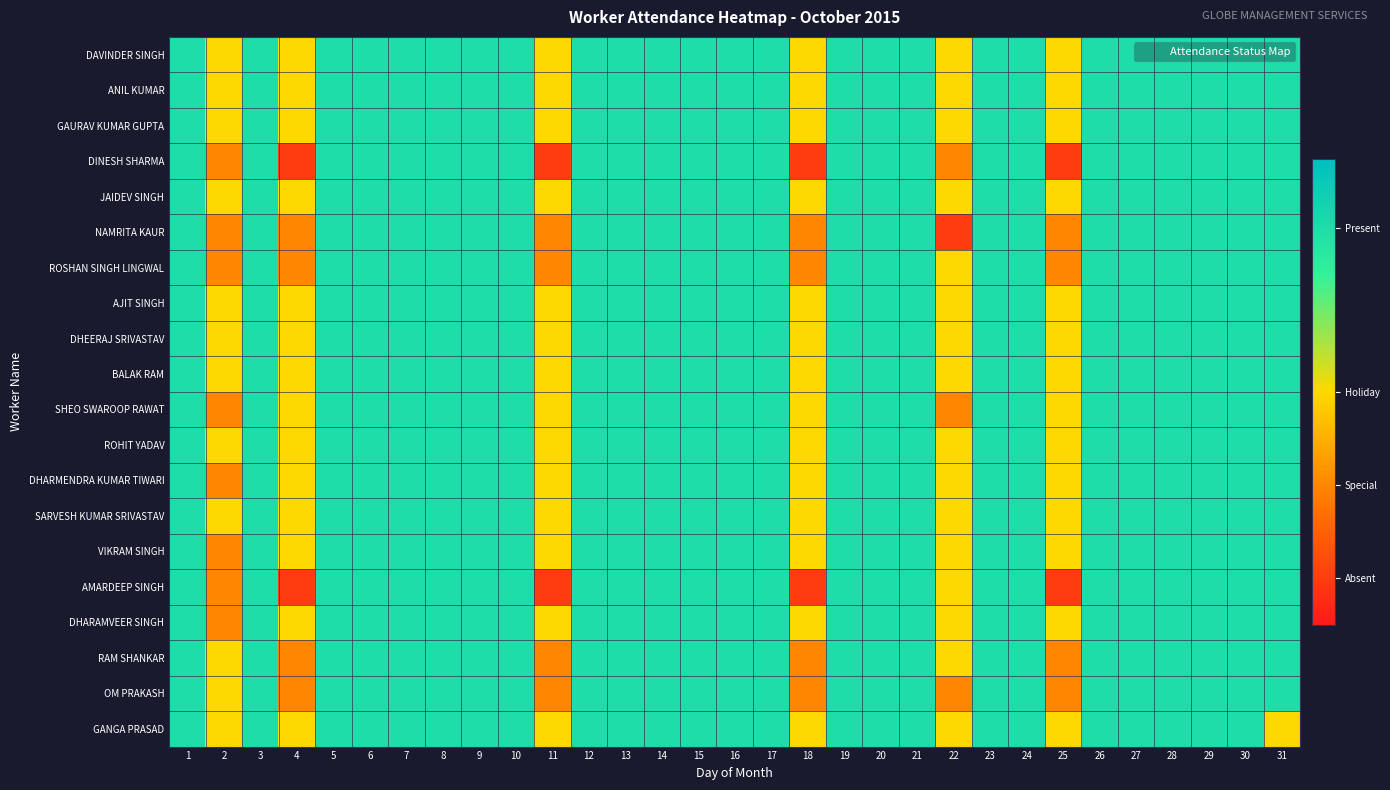

Reading left to right, transcribe all the data shown in this chart.

DAVINDER SINGH: 1=0.8	2=0.5	3=0.8	4=0.5	5=0.8	6=0.8	7=0.8	8=0.8	9=0.8	10=0.8	11=0.5	12=0.8	13=0.8	14=0.8	15=0.8	16=0.8	17=0.8	18=0.5	19=0.8	20=0.8	21=0.8	22=0.5	23=0.8	24=0.8	25=0.5	26=0.8	27=0.8	28=0.8	29=0.8	30=0.8	31=0.8
ANIL KUMAR: 1=0.8	2=0.5	3=0.8	4=0.5	5=0.8	6=0.8	7=0.8	8=0.8	9=0.8	10=0.8	11=0.5	12=0.8	13=0.8	14=0.8	15=0.8	16=0.8	17=0.8	18=0.5	19=0.8	20=0.8	21=0.8	22=0.5	23=0.8	24=0.8	25=0.5	26=0.8	27=0.8	28=0.8	29=0.8	30=0.8	31=0.8
GAURAV KUMAR GUPTA: 1=0.8	2=0.5	3=0.8	4=0.5	5=0.8	6=0.8	7=0.8	8=0.8	9=0.8	10=0.8	11=0.5	12=0.8	13=0.8	14=0.8	15=0.8	16=0.8	17=0.8	18=0.5	19=0.8	20=0.8	21=0.8	22=0.5	23=0.8	24=0.8	25=0.5	26=0.8	27=0.8	28=0.8	29=0.8	30=0.8	31=0.8
DINESH SHARMA: 1=0.8	2=0.3	3=0.8	4=0.1	5=0.8	6=0.8	7=0.8	8=0.8	9=0.8	10=0.8	11=0.1	12=0.8	13=0.8	14=0.8	15=0.8	16=0.8	17=0.8	18=0.1	19=0.8	20=0.8	21=0.8	22=0.3	23=0.8	24=0.8	25=0.1	26=0.8	27=0.8	28=0.8	29=0.8	30=0.8	31=0.8
JAIDEV SINGH: 1=0.8	2=0.5	3=0.8	4=0.5	5=0.8	6=0.8	7=0.8	8=0.8	9=0.8	10=0.8	11=0.5	12=0.8	13=0.8	14=0.8	15=0.8	16=0.8	17=0.8	18=0.5	19=0.8	20=0.8	21=0.8	22=0.5	23=0.8	24=0.8	25=0.5	26=0.8	27=0.8	28=0.8	29=0.8	30=0.8	31=0.8
NAMRITA KAUR: 1=0.8	2=0.3	3=0.8	4=0.3	5=0.8	6=0.8	7=0.8	8=0.8	9=0.8	10=0.8	11=0.3	12=0.8	13=0.8	14=0.8	15=0.8	16=0.8	17=0.8	18=0.3	19=0.8	20=0.8	21=0.8	22=0.1	23=0.8	24=0.8	25=0.3	26=0.8	27=0.8	28=0.8	29=0.8	30=0.8	31=0.8
ROSHAN SINGH LINGWAL: 1=0.8	2=0.3	3=0.8	4=0.3	5=0.8	6=0.8	7=0.8	8=0.8	9=0.8	10=0.8	11=0.3	12=0.8	13=0.8	14=0.8	15=0.8	16=0.8	17=0.8	18=0.3	19=0.8	20=0.8	21=0.8	22=0.5	23=0.8	24=0.8	25=0.3	26=0.8	27=0.8	28=0.8	29=0.8	30=0.8	31=0.8
AJIT SINGH: 1=0.8	2=0.5	3=0.8	4=0.5	5=0.8	6=0.8	7=0.8	8=0.8	9=0.8	10=0.8	11=0.5	12=0.8	13=0.8	14=0.8	15=0.8	16=0.8	17=0.8	18=0.5	19=0.8	20=0.8	21=0.8	22=0.5	23=0.8	24=0.8	25=0.5	26=0.8	27=0.8	28=0.8	29=0.8	30=0.8	31=0.8
DHEERAJ SRIVASTAV: 1=0.8	2=0.5	3=0.8	4=0.5	5=0.8	6=0.8	7=0.8	8=0.8	9=0.8	10=0.8	11=0.5	12=0.8	13=0.8	14=0.8	15=0.8	16=0.8	17=0.8	18=0.5	19=0.8	20=0.8	21=0.8	22=0.5	23=0.8	24=0.8	25=0.5	26=0.8	27=0.8	28=0.8	29=0.8	30=0.8	31=0.8
BALAK RAM: 1=0.8	2=0.5	3=0.8	4=0.5	5=0.8	6=0.8	7=0.8	8=0.8	9=0.8	10=0.8	11=0.5	12=0.8	13=0.8	14=0.8	15=0.8	16=0.8	17=0.8	18=0.5	19=0.8	20=0.8	21=0.8	22=0.5	23=0.8	24=0.8	25=0.5	26=0.8	27=0.8	28=0.8	29=0.8	30=0.8	31=0.8
SHEO SWAROOP RAWAT: 1=0.8	2=0.3	3=0.8	4=0.5	5=0.8	6=0.8	7=0.8	8=0.8	9=0.8	10=0.8	11=0.5	12=0.8	13=0.8	14=0.8	15=0.8	16=0.8	17=0.8	18=0.5	19=0.8	20=0.8	21=0.8	22=0.3	23=0.8	24=0.8	25=0.5	26=0.8	27=0.8	28=0.8	29=0.8	30=0.8	31=0.8
ROHIT YADAV: 1=0.8	2=0.5	3=0.8	4=0.5	5=0.8	6=0.8	7=0.8	8=0.8	9=0.8	10=0.8	11=0.5	12=0.8	13=0.8	14=0.8	15=0.8	16=0.8	17=0.8	18=0.5	19=0.8	20=0.8	21=0.8	22=0.5	23=0.8	24=0.8	25=0.5	26=0.8	27=0.8	28=0.8	29=0.8	30=0.8	31=0.8
DHARMENDRA KUMAR TIWARI: 1=0.8	2=0.3	3=0.8	4=0.5	5=0.8	6=0.8	7=0.8	8=0.8	9=0.8	10=0.8	11=0.5	12=0.8	13=0.8	14=0.8	15=0.8	16=0.8	17=0.8	18=0.5	19=0.8	20=0.8	21=0.8	22=0.5	23=0.8	24=0.8	25=0.5	26=0.8	27=0.8	28=0.8	29=0.8	30=0.8	31=0.8
SARVESH KUMAR SRIVASTAV: 1=0.8	2=0.5	3=0.8	4=0.5	5=0.8	6=0.8	7=0.8	8=0.8	9=0.8	10=0.8	11=0.5	12=0.8	13=0.8	14=0.8	15=0.8	16=0.8	17=0.8	18=0.5	19=0.8	20=0.8	21=0.8	22=0.5	23=0.8	24=0.8	25=0.5	26=0.8	27=0.8	28=0.8	29=0.8	30=0.8	31=0.8
VIKRAM SINGH: 1=0.8	2=0.3	3=0.8	4=0.5	5=0.8	6=0.8	7=0.8	8=0.8	9=0.8	10=0.8	11=0.5	12=0.8	13=0.8	14=0.8	15=0.8	16=0.8	17=0.8	18=0.5	19=0.8	20=0.8	21=0.8	22=0.5	23=0.8	24=0.8	25=0.5	26=0.8	27=0.8	28=0.8	29=0.8	30=0.8	31=0.8
AMARDEEP SINGH: 1=0.8	2=0.3	3=0.8	4=0.1	5=0.8	6=0.8	7=0.8	8=0.8	9=0.8	10=0.8	11=0.1	12=0.8	13=0.8	14=0.8	15=0.8	16=0.8	17=0.8	18=0.1	19=0.8	20=0.8	21=0.8	22=0.5	23=0.8	24=0.8	25=0.1	26=0.8	27=0.8	28=0.8	29=0.8	30=0.8	31=0.8
DHARAMVEER SINGH: 1=0.8	2=0.3	3=0.8	4=0.5	5=0.8	6=0.8	7=0.8	8=0.8	9=0.8	10=0.8	11=0.5	12=0.8	13=0.8	14=0.8	15=0.8	16=0.8	17=0.8	18=0.5	19=0.8	20=0.8	21=0.8	22=0.5	23=0.8	24=0.8	25=0.5	26=0.8	27=0.8	28=0.8	29=0.8	30=0.8	31=0.8
RAM SHANKAR: 1=0.8	2=0.5	3=0.8	4=0.3	5=0.8	6=0.8	7=0.8	8=0.8	9=0.8	10=0.8	11=0.3	12=0.8	13=0.8	14=0.8	15=0.8	16=0.8	17=0.8	18=0.3	19=0.8	20=0.8	21=0.8	22=0.5	23=0.8	24=0.8	25=0.3	26=0.8	27=0.8	28=0.8	29=0.8	30=0.8	31=0.8
OM PRAKASH: 1=0.8	2=0.5	3=0.8	4=0.3	5=0.8	6=0.8	7=0.8	8=0.8	9=0.8	10=0.8	11=0.3	12=0.8	13=0.8	14=0.8	15=0.8	16=0.8	17=0.8	18=0.3	19=0.8	20=0.8	21=0.8	22=0.3	23=0.8	24=0.8	25=0.3	26=0.8	27=0.8	28=0.8	29=0.8	30=0.8	31=0.8
GANGA PRASAD: 1=0.8	2=0.5	3=0.8	4=0.5	5=0.8	6=0.8	7=0.8	8=0.8	9=0.8	10=0.8	11=0.5	12=0.8	13=0.8	14=0.8	15=0.8	16=0.8	17=0.8	18=0.5	19=0.8	20=0.8	21=0.8	22=0.5	23=0.8	24=0.8	25=0.5	26=0.8	27=0.8	28=0.8	29=0.8	30=0.8	31=0.5